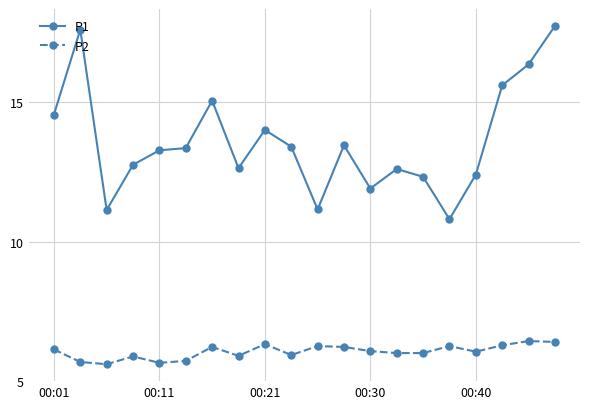

True or false: P1 and P2 intersect in this chart.

False